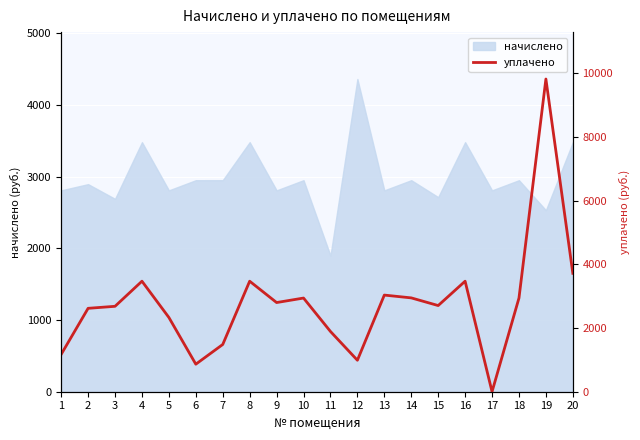

Is it true that the value at 3 is 1128.9?

False